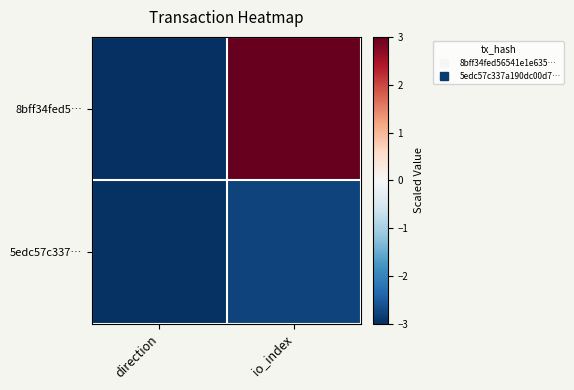

At which category is the sum across all series the highest?

io_index